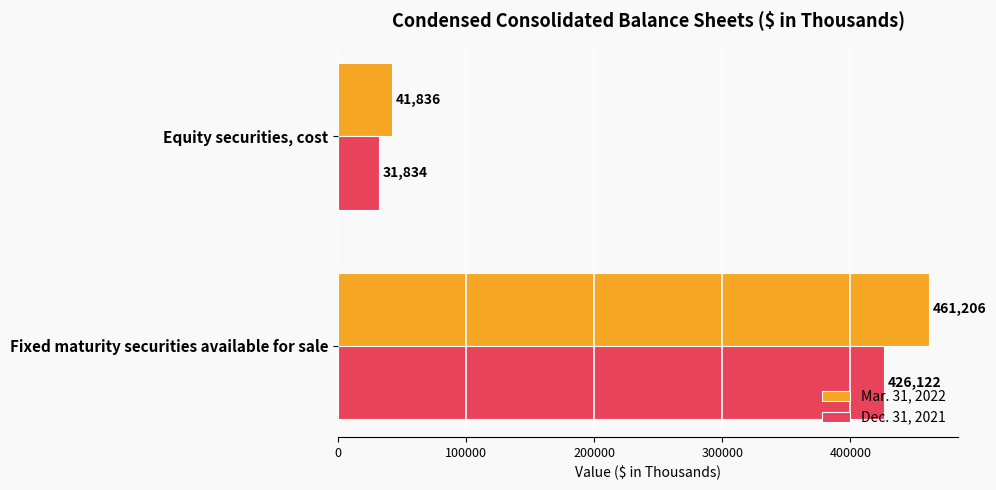

What is the minimum value for Dec. 31, 2021?

31834